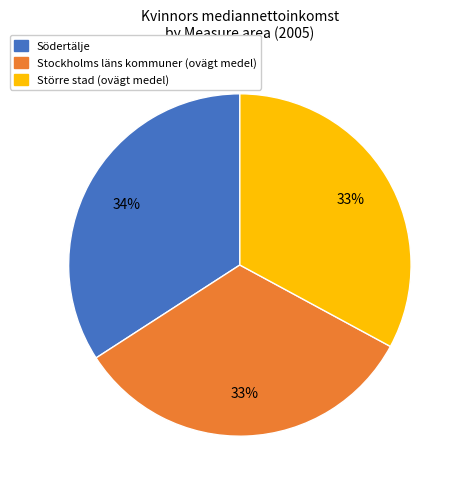

To the nearest percent, what portion does Stockholms läns kommuner (ovägt medel) represent?

33%